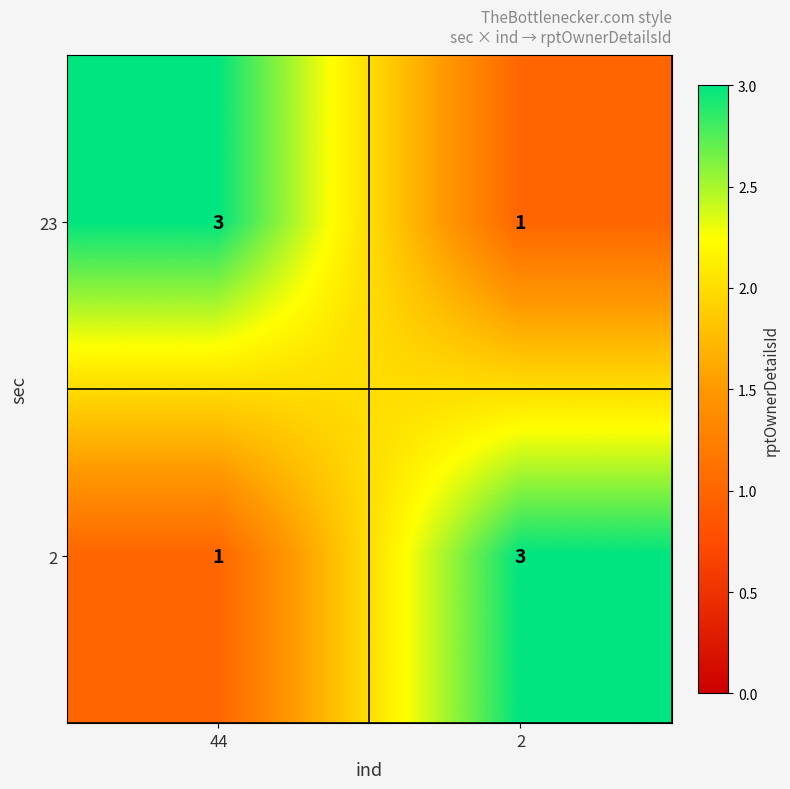

What is the sum of all 23 values?

4